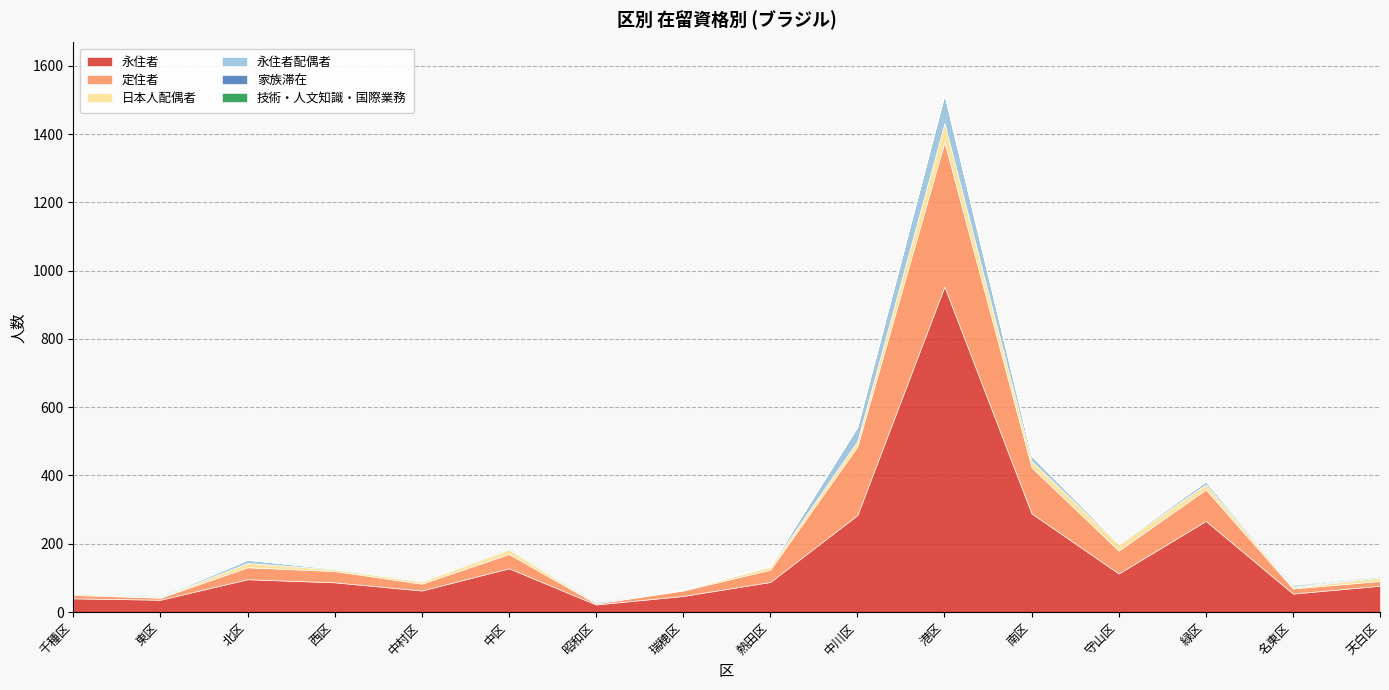

Reading left to right, transcribe all the data shown in this chart.

永住者: 40	36	96	87	63	128	22	47	88	284	954	289	113	267	54	77
定住者: 10	6	35	33	20	42	3	16	36	201	423	135	67	92	15	14
日本人配偶者: 4	1	13	5	7	13	1	2	9	16	56	19	18	15	3	10
永住者配偶者: 3	2	9	2	0	3	0	1	2	42	83	15	3	9	1	4
家族滞在: 0	0	0	0	0	1	3	0	0	0	1	0	0	0	2	0
技術・人文知識・国際業務: 0	2	0	1	1	1	1	0	0	0	0	0	0	0	3	0